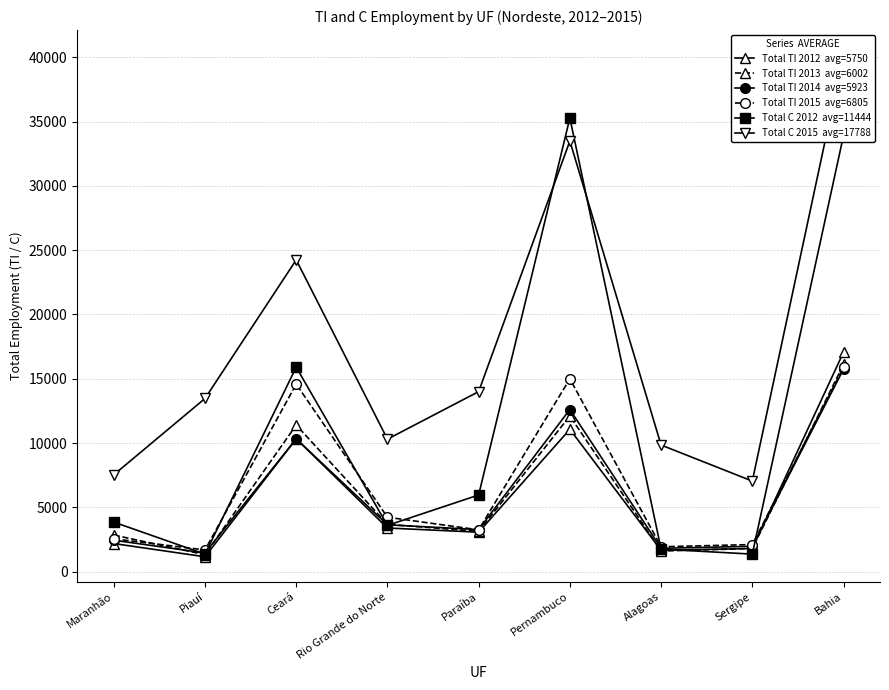

Where is the first local maximum for Total TI 2014?

Ceará